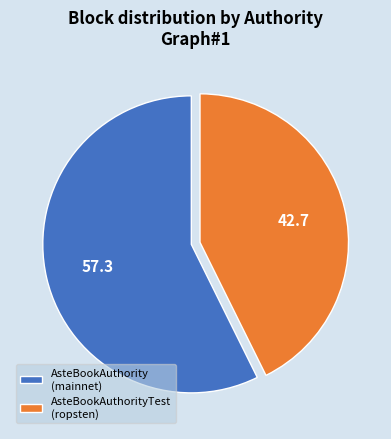

Which category has the smallest portion of the pie?

AsteBookAuthorityTest (ropsten)